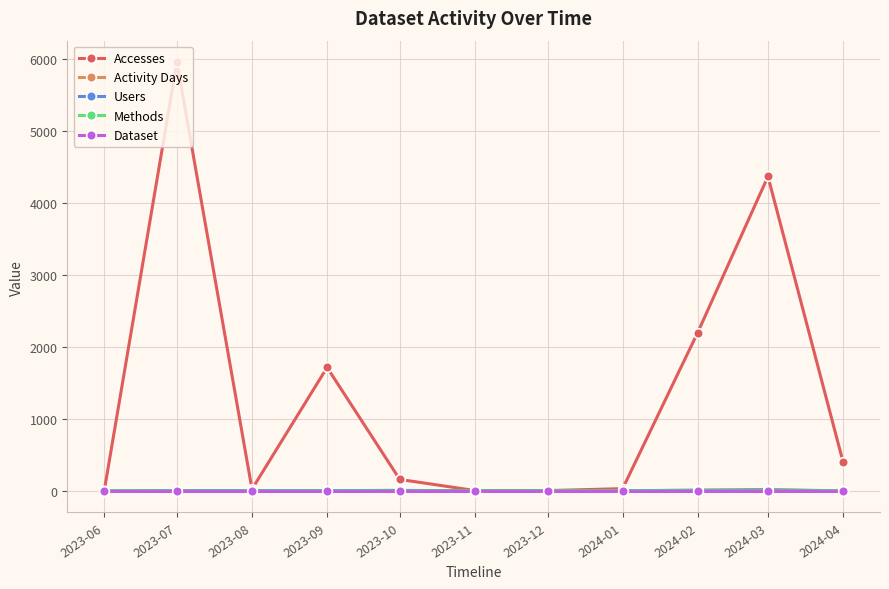

What is the maximum value shown in the chart?

5957